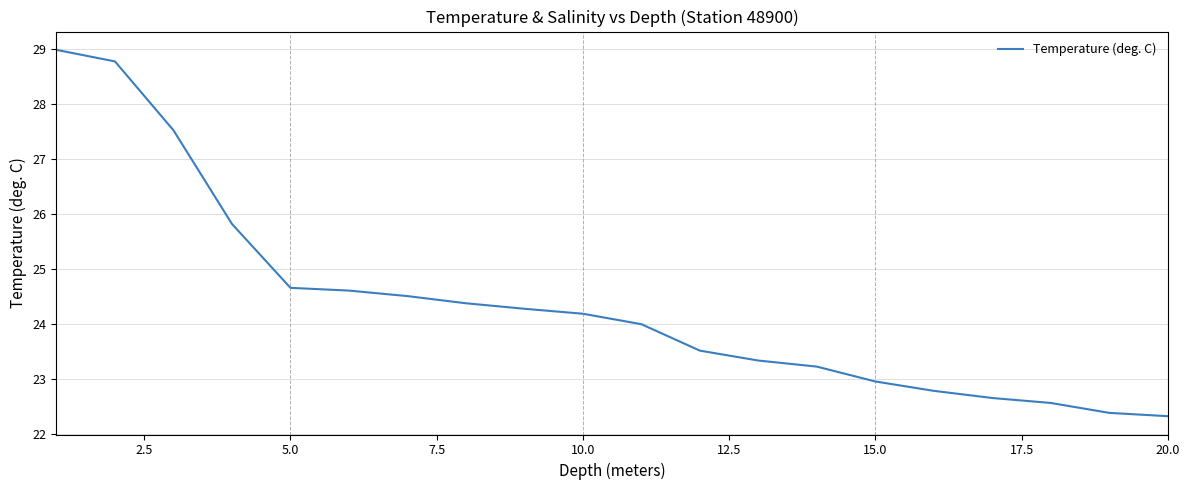

What is the maximum value shown in the chart?

29.0